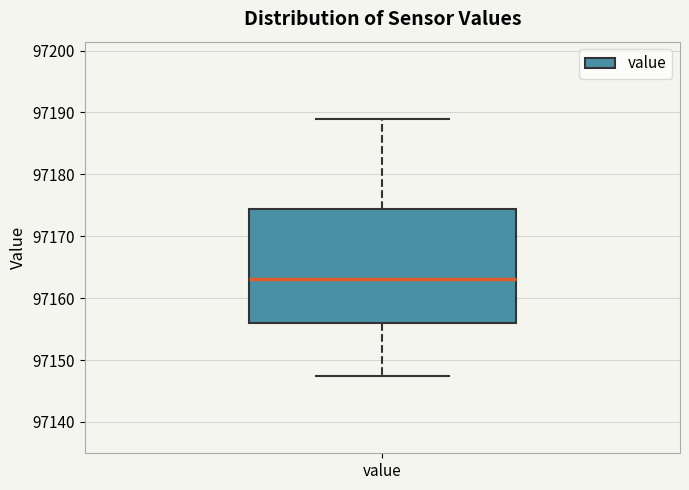

Where does the upper whisker of the box for value end on the y-axis? The values are not printed on the chart, so give them approximately, as read against the axis.

97189